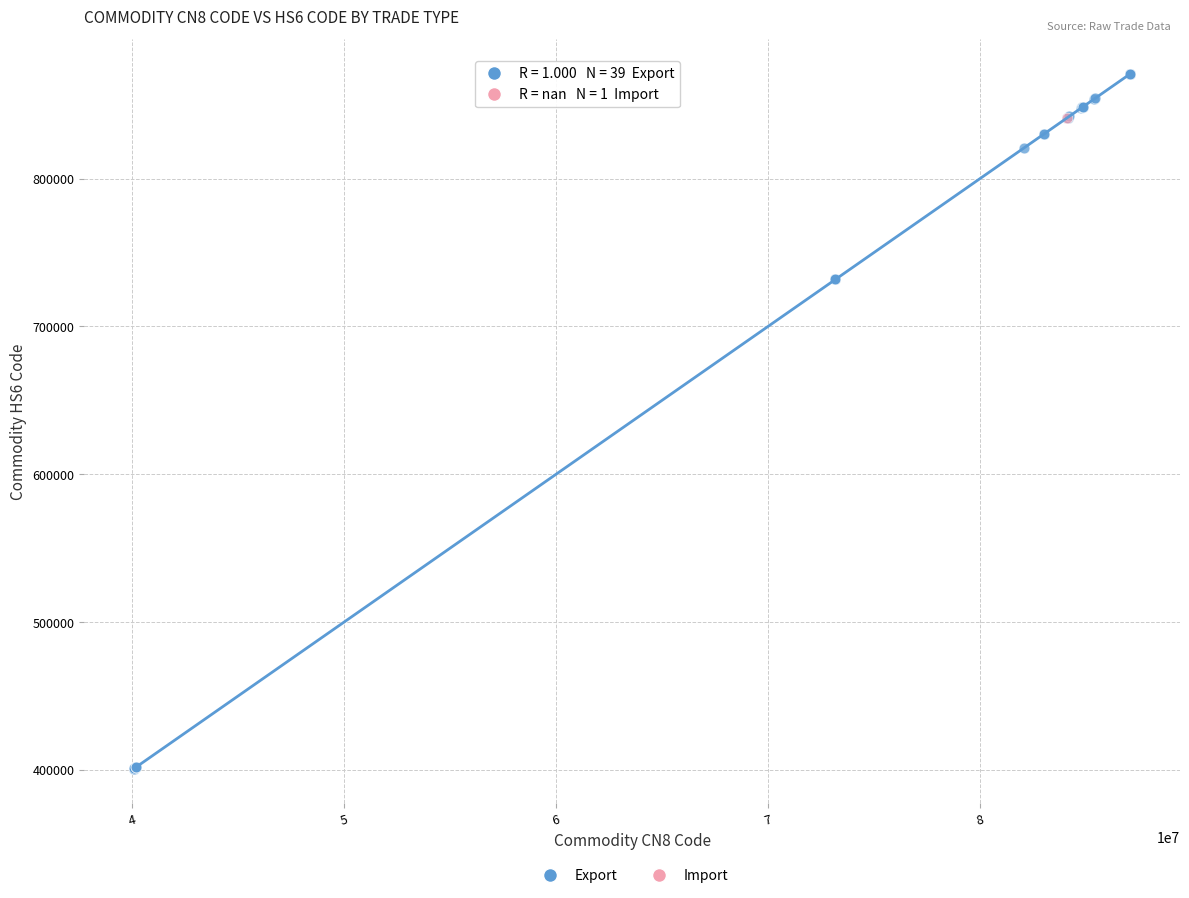

What are all the series names shown in the legend?

Export, Import